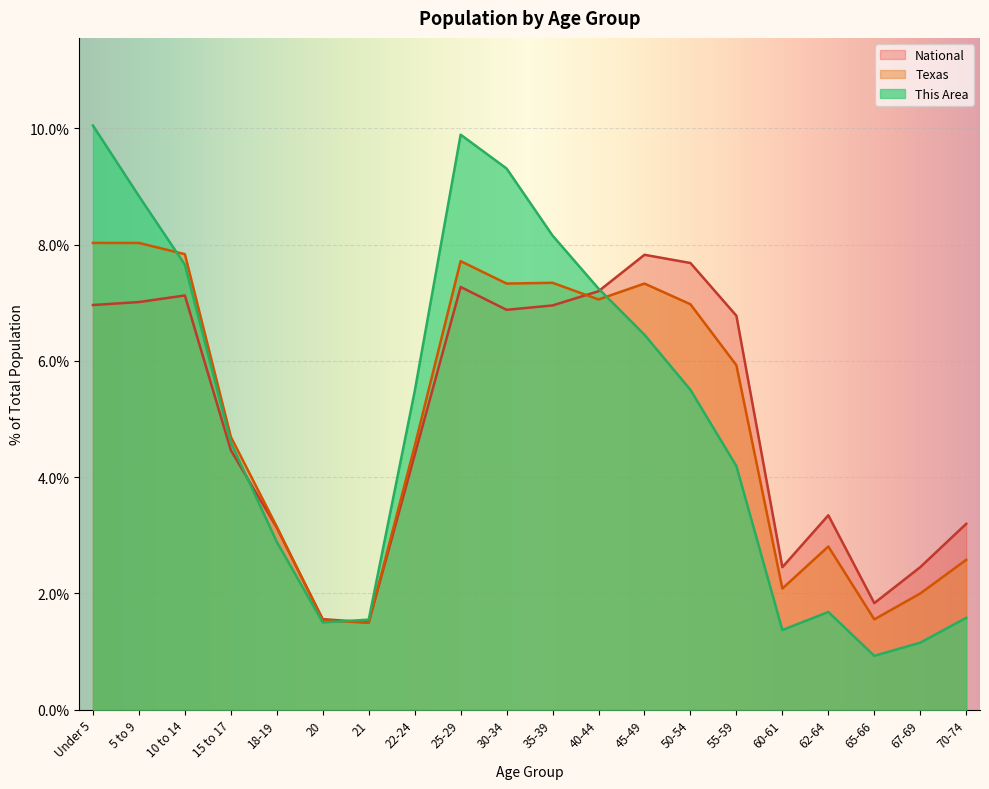

How many data points in Texas are above 5?

10